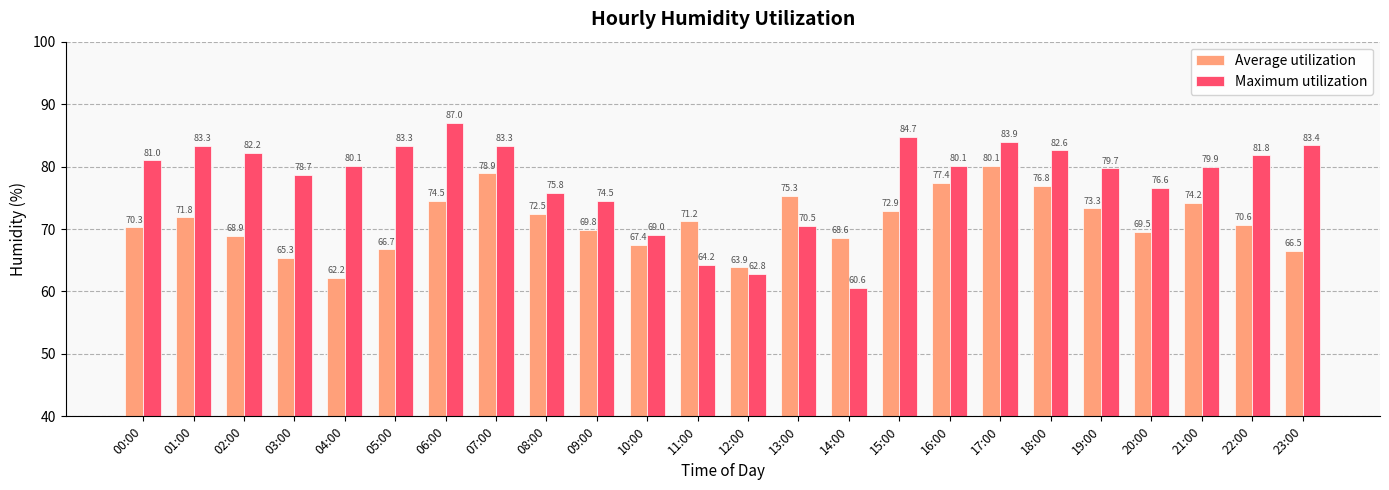

What is the label of the 13th bar from the right?

11:00